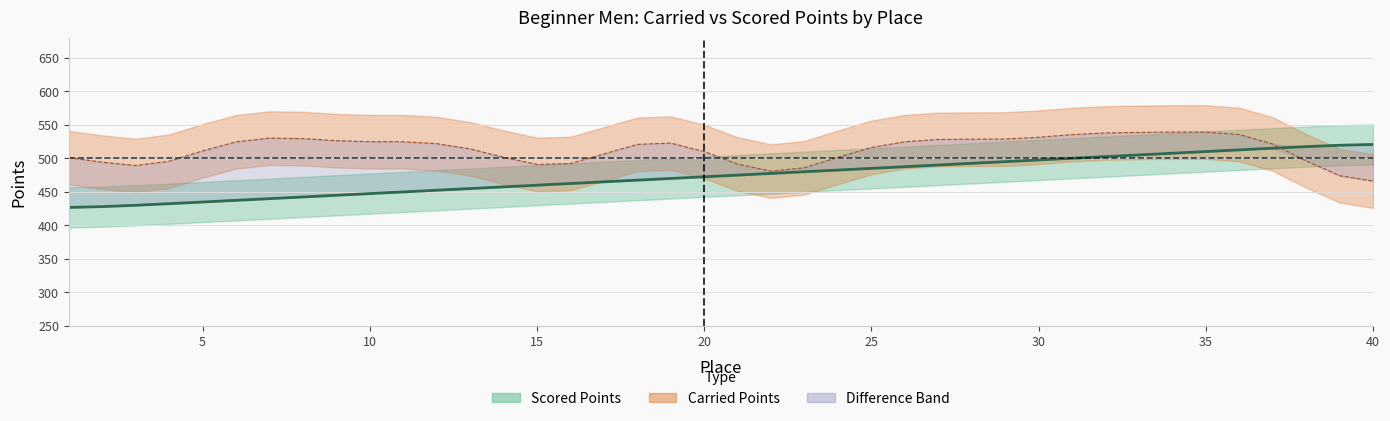

True or false: there are more than 2 points higher than both neighbors.

False